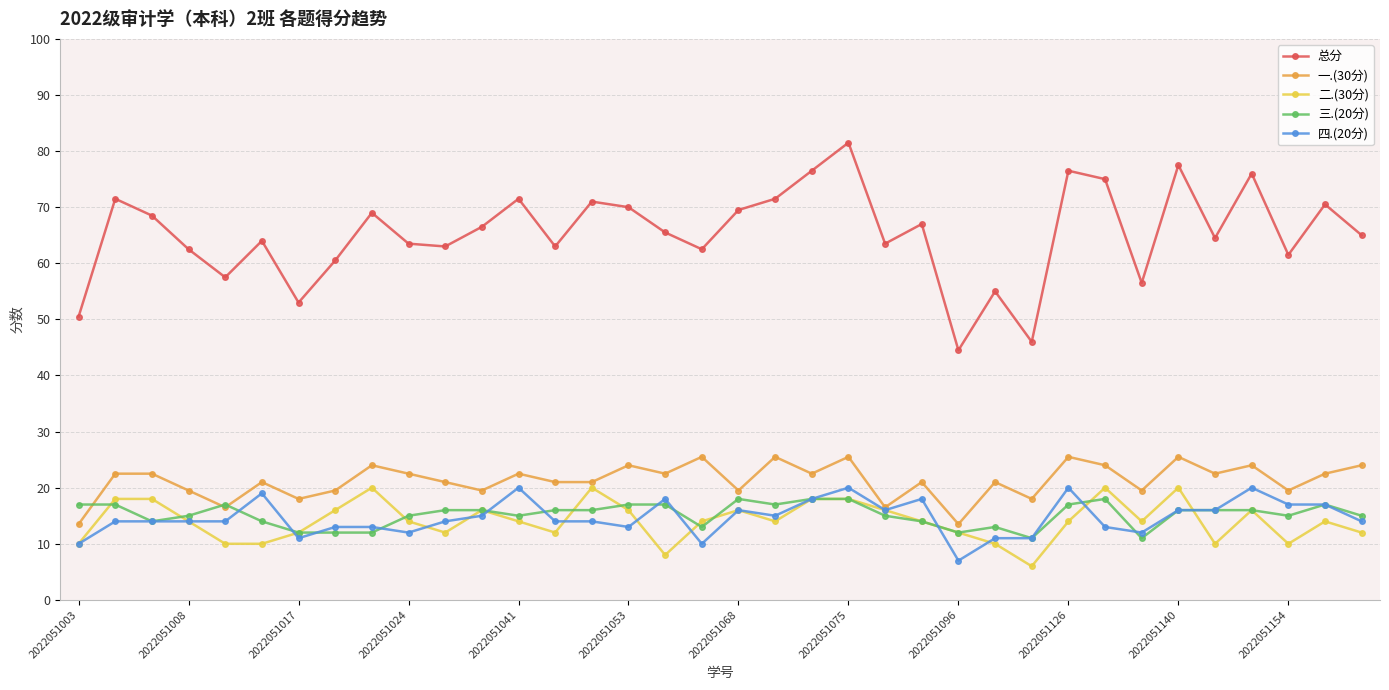

True or false: 四.(20分) has more than 1 points higher than both neighbors.

True